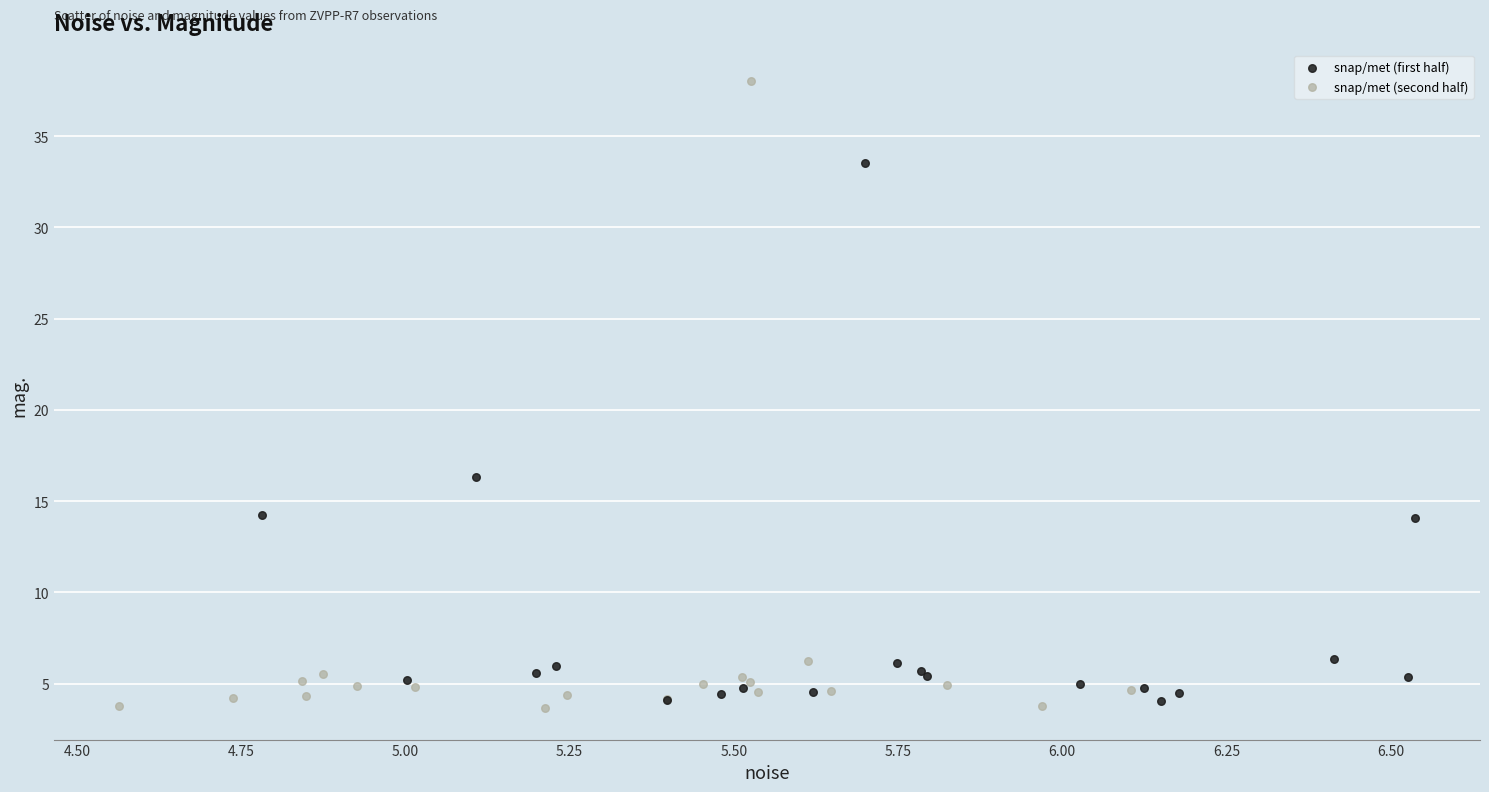

Which series reaches the maximum Y coordinate?

snap/met (second half)